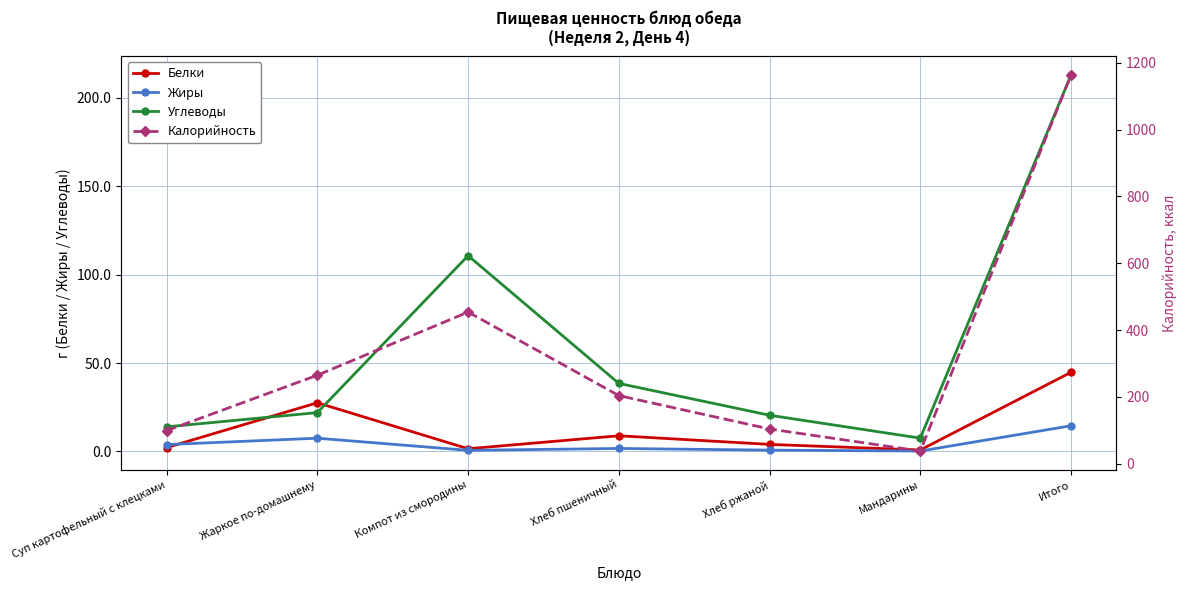

Is this an area chart (filled region under the line)?

No